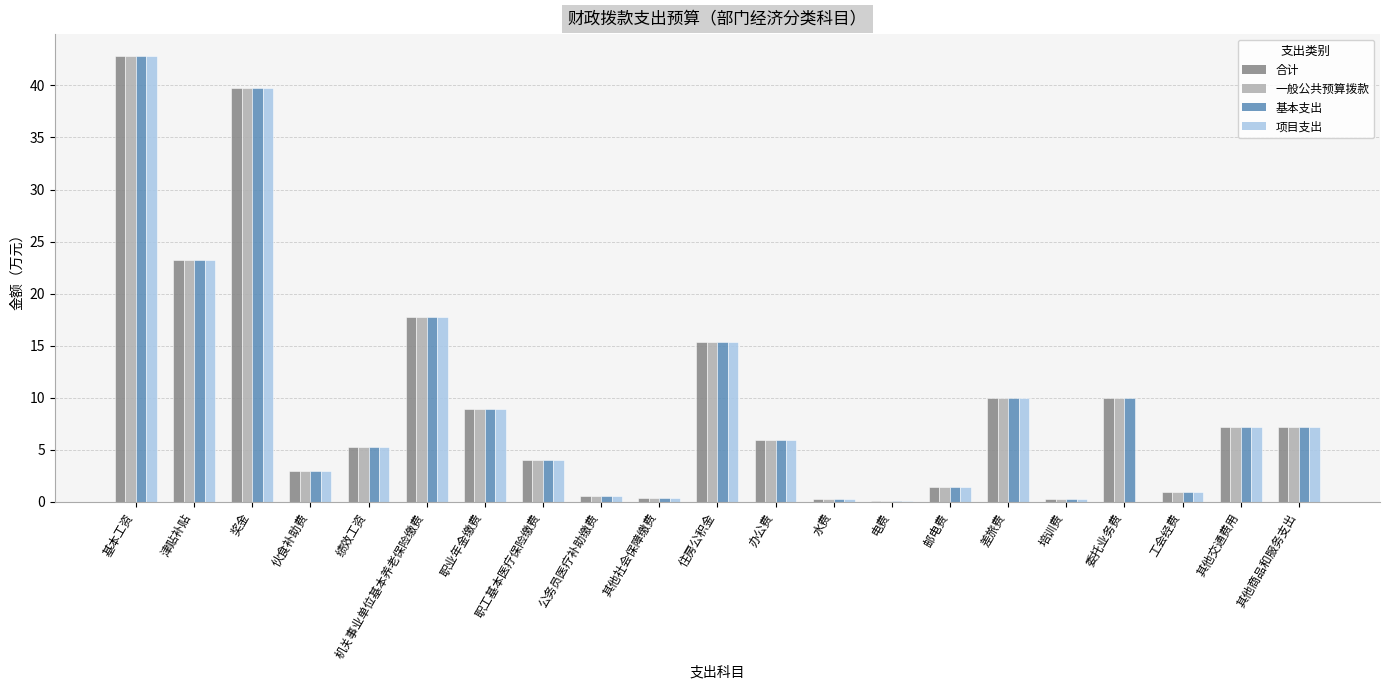

The value of 一般公共预算拨款 at 办公费 is 1.4. True or false?

False